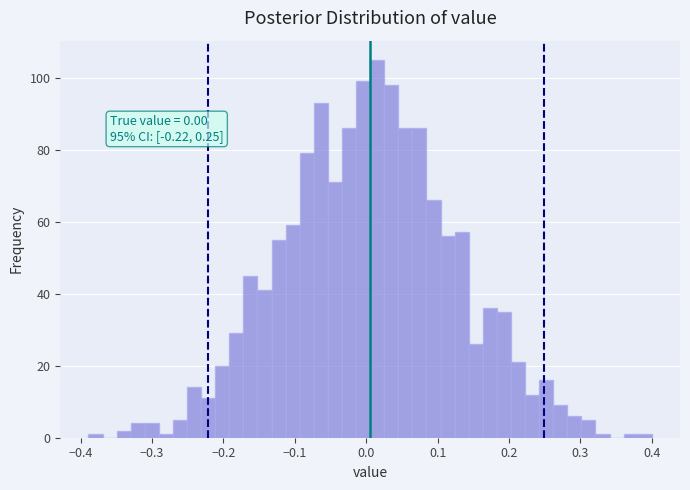

Around what value on the x-axis is the tallest bar? Give the approximate position of its centre, as read against the axis.

0.02